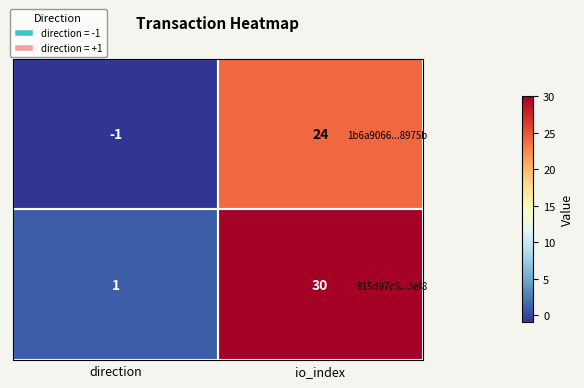

What is the difference between the 815d97c5...3ef8 values at direction and io_index?

29